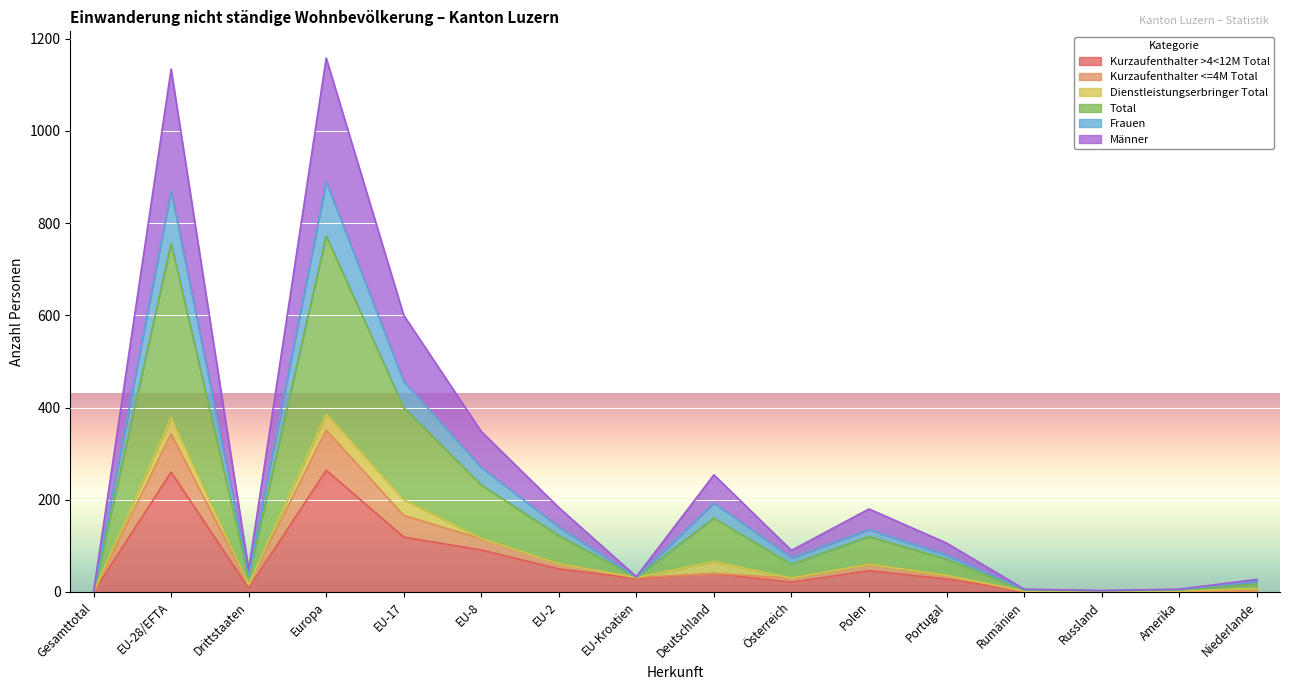

Rank the categories by Kurzaufenthalter <=4M Total value from highest to lowest.

Europa, EU-28/EFTA, EU-17, EU-8, EU-2, Polen, Deutschland, Portugal, EU-Kroatien, Österreich, Drittstaaten, Rumänien, Amerika, Russland, Niederlande, Gesamttotal